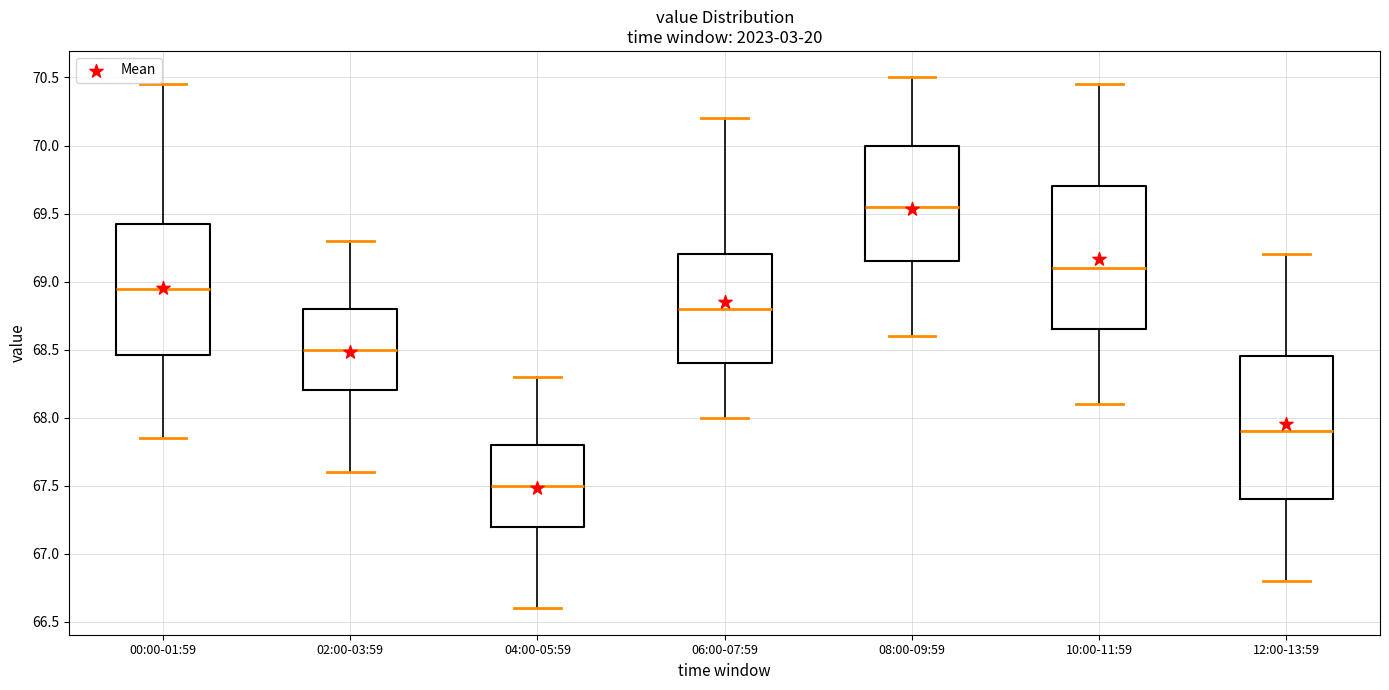

Reading left to right, transcribe this box plot: for each box, give where its median line is, the range the box spans, and where its two whiskers end, as read against the y-axis. The values are not printed on the chart, so give them approximately, as read against the axis.

00:00-01:59: median 68.95, box 68.45 to 69.40, whiskers 67.85 to 70.45
02:00-03:59: median 68.50, box 68.20 to 68.80, whiskers 67.60 to 69.30
04:00-05:59: median 67.50, box 67.20 to 67.80, whiskers 66.60 to 68.30
06:00-07:59: median 68.80, box 68.40 to 69.20, whiskers 68.00 to 70.20
08:00-09:59: median 69.55, box 69.15 to 70.00, whiskers 68.60 to 70.50
10:00-11:59: median 69.10, box 68.65 to 69.70, whiskers 68.10 to 70.45
12:00-13:59: median 67.90, box 67.40 to 68.45, whiskers 66.80 to 69.20